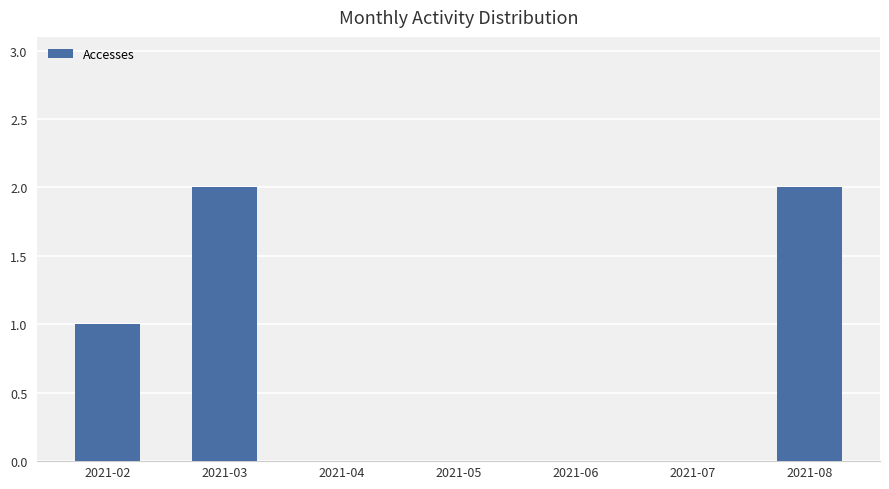

Is it true that the value at 2021-04 is 0?

True